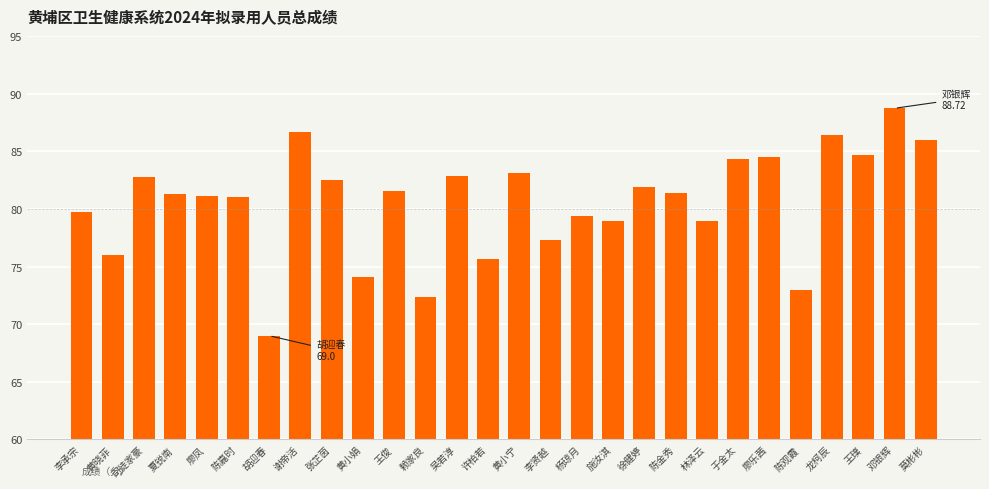

What is the difference between the maximum and second lowest values?

16.4